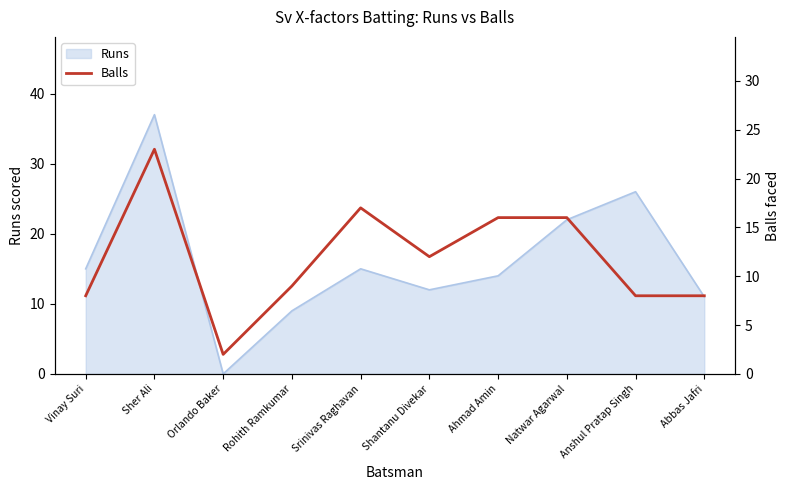

What value does the Runs series have at Srinivas Raghavan?

15